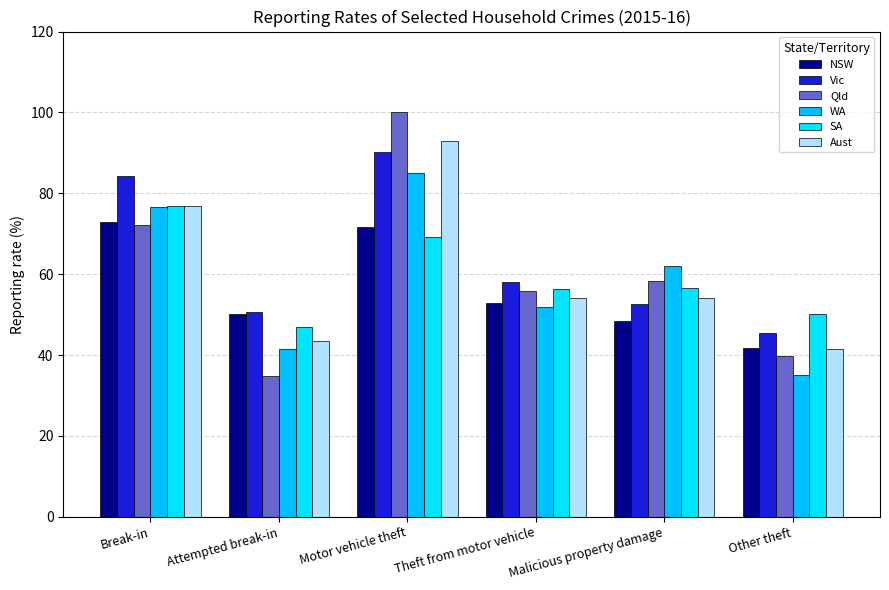

How many values in the Qld series are below 58?

3